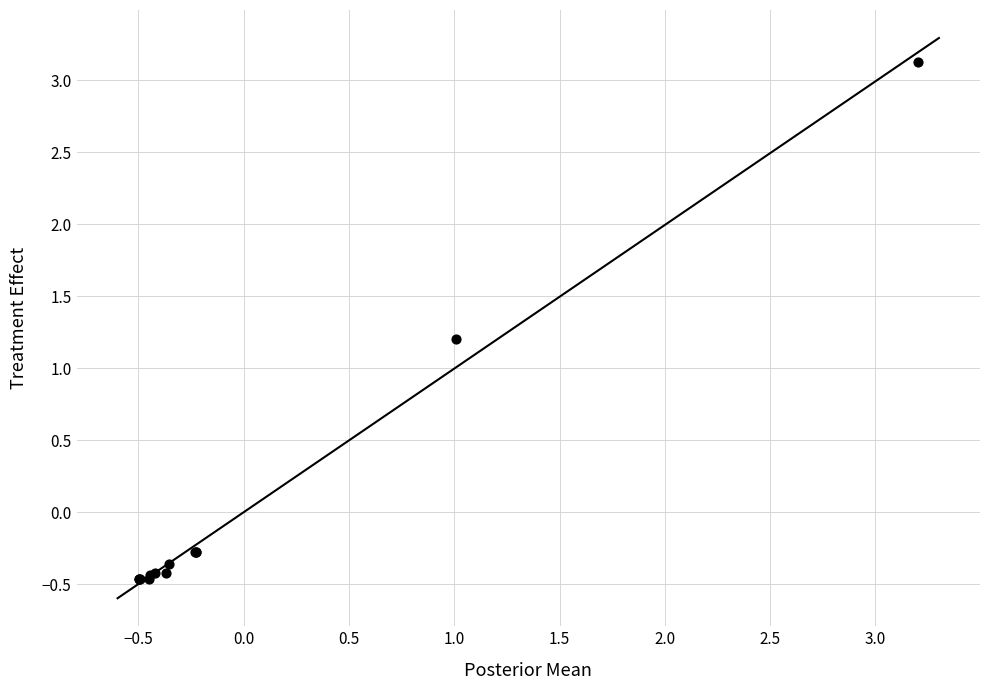

What Y value in the scatter plot is closest to 1?

1.2